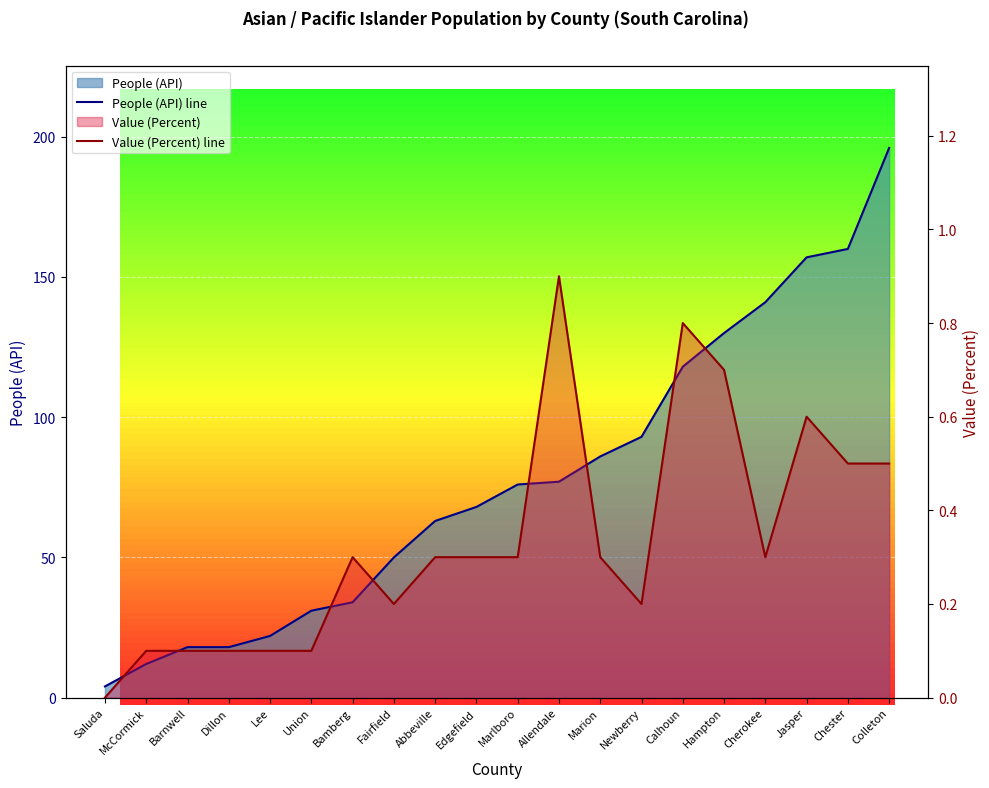

True or false: Value (Percent) line and People (API) line cross at least once.

False